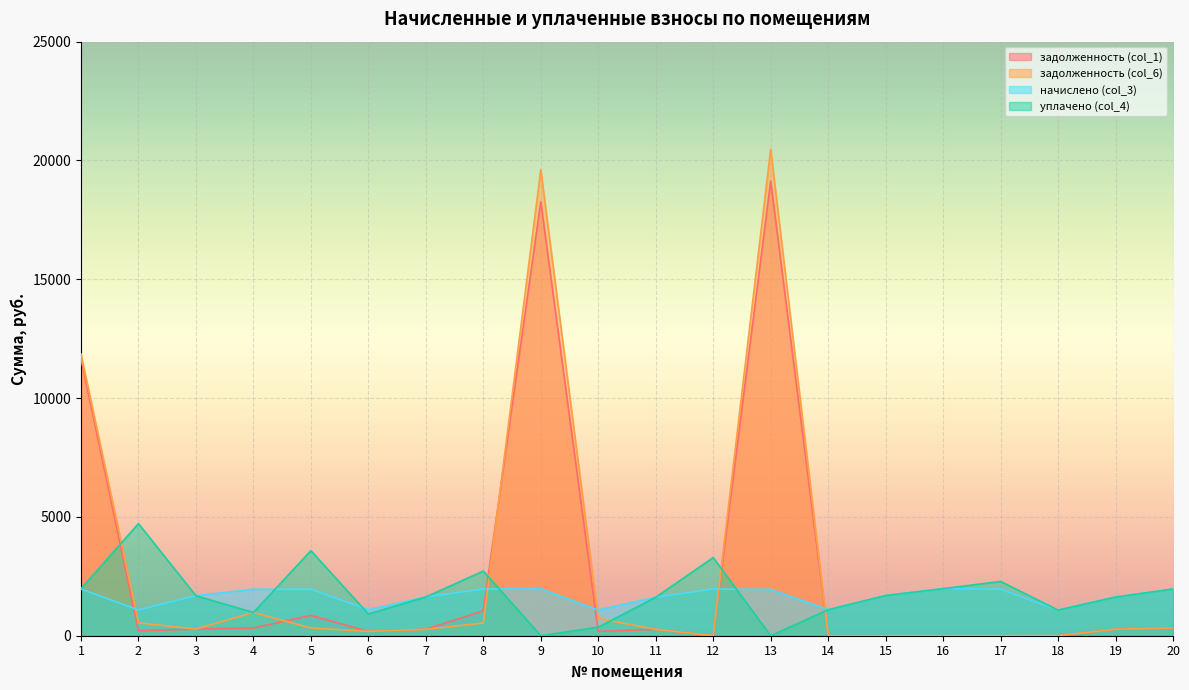

What is the difference between the highest and lowest values at 5?

3253.2